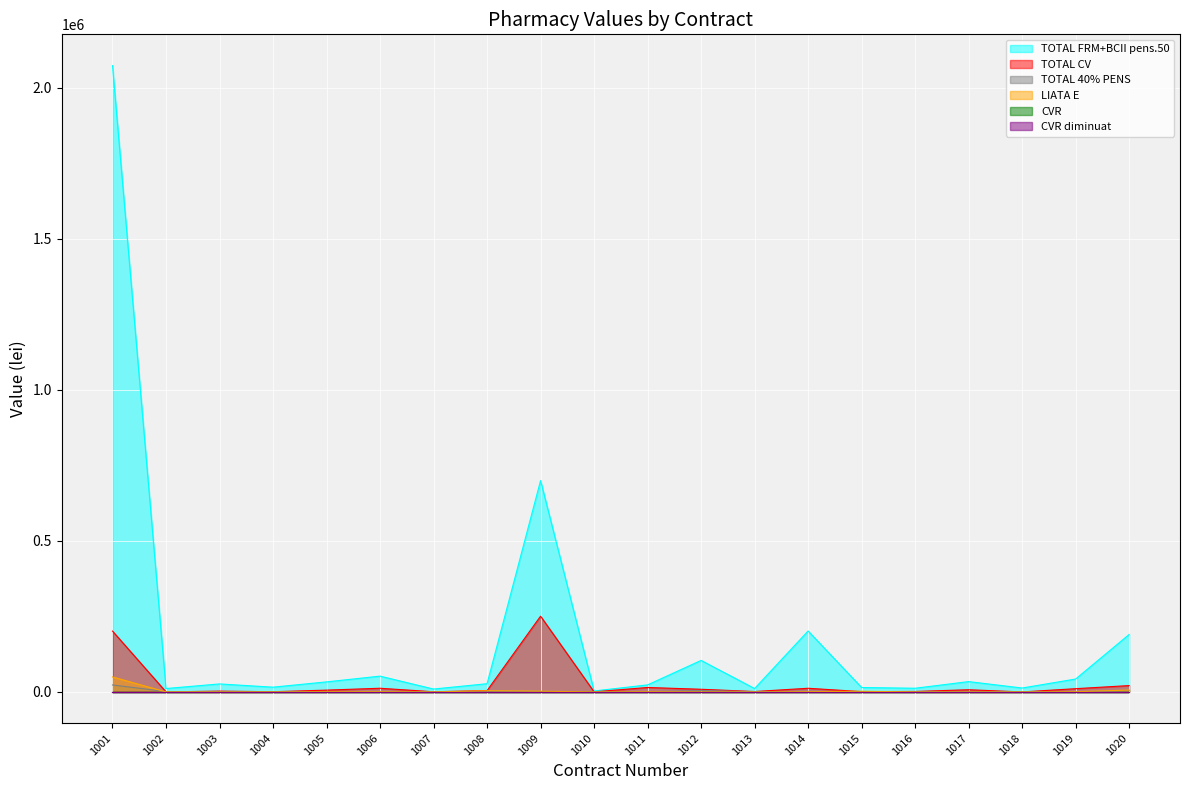

The TOTAL CV series shows 201413.5 at 1001. True or false?

True